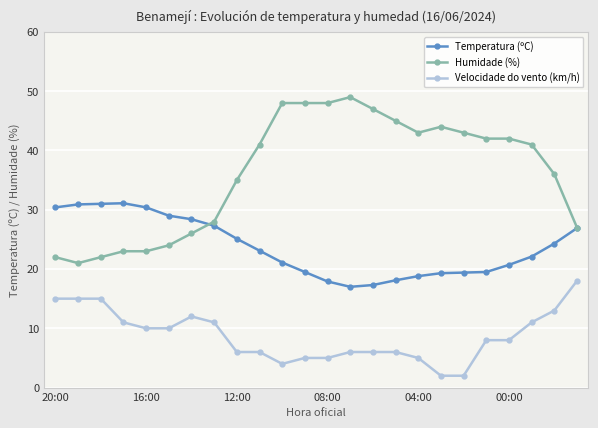

What is the value of the Velocidade do vento (km/h) point at the 11th from the left?

4.0